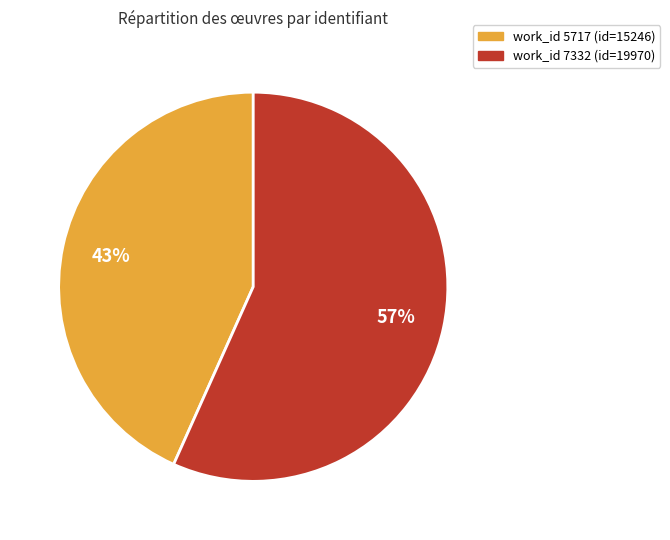

Count the number of slices in the pie.

2